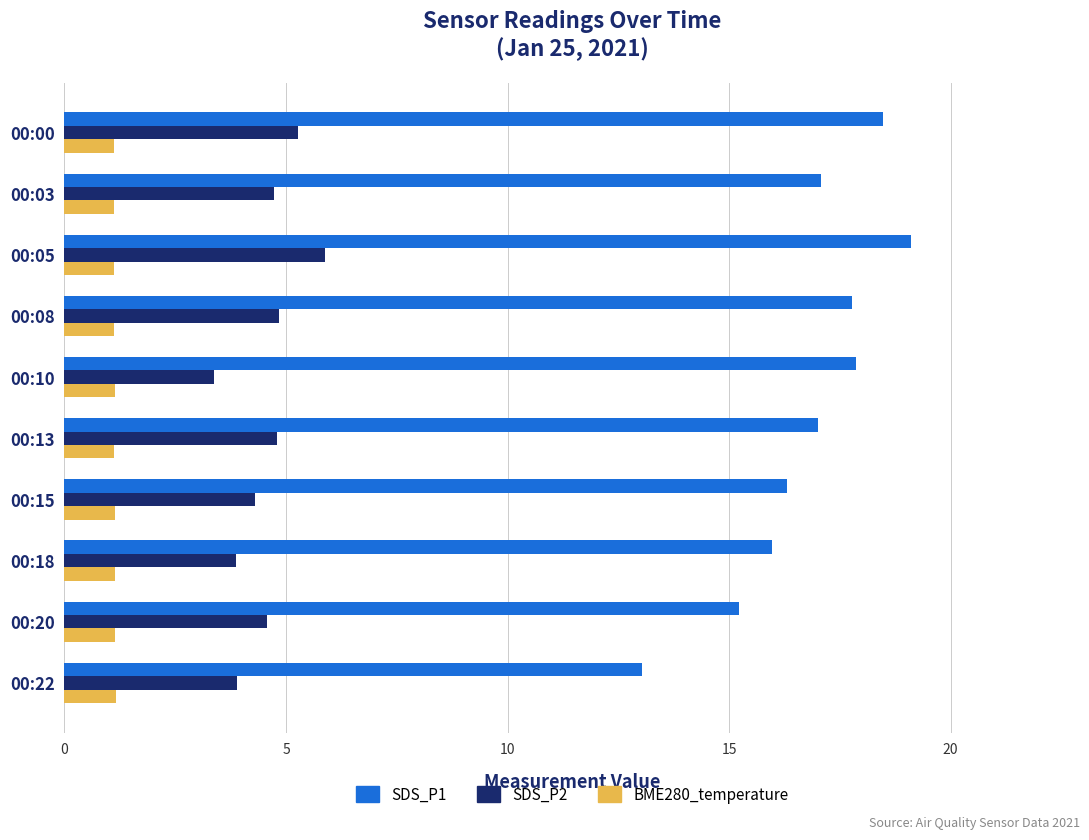

Is the value of SDS_P2 at 00:00 greater than the value of SDS_P1 at 00:15?

No